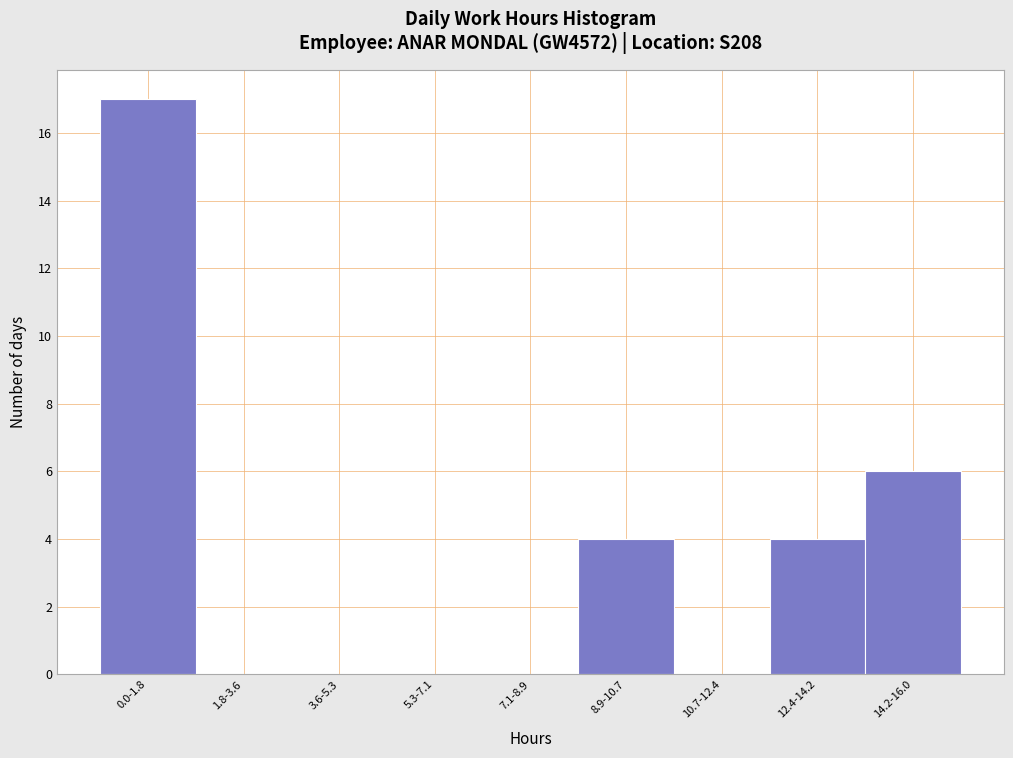

Reading right to left, list all the values displayed in this chart.

14.2-16.0=6	12.4-14.2=4	10.7-12.4=0	8.9-10.7=4	7.1-8.9=0	5.3-7.1=0	3.6-5.3=0	1.8-3.6=0	0.0-1.8=17